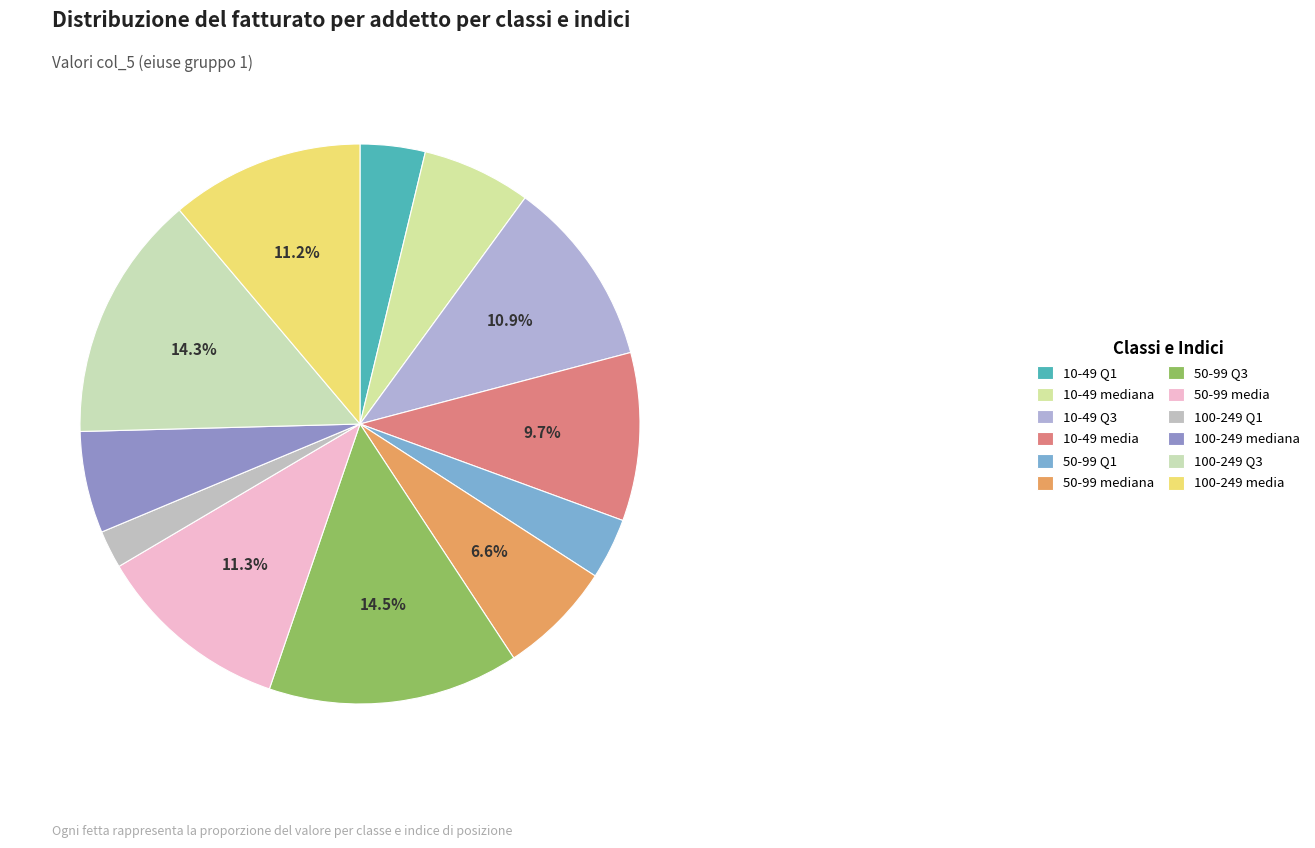

The 10-49 Q3 slice represents 11% of the pie. True or false?

True